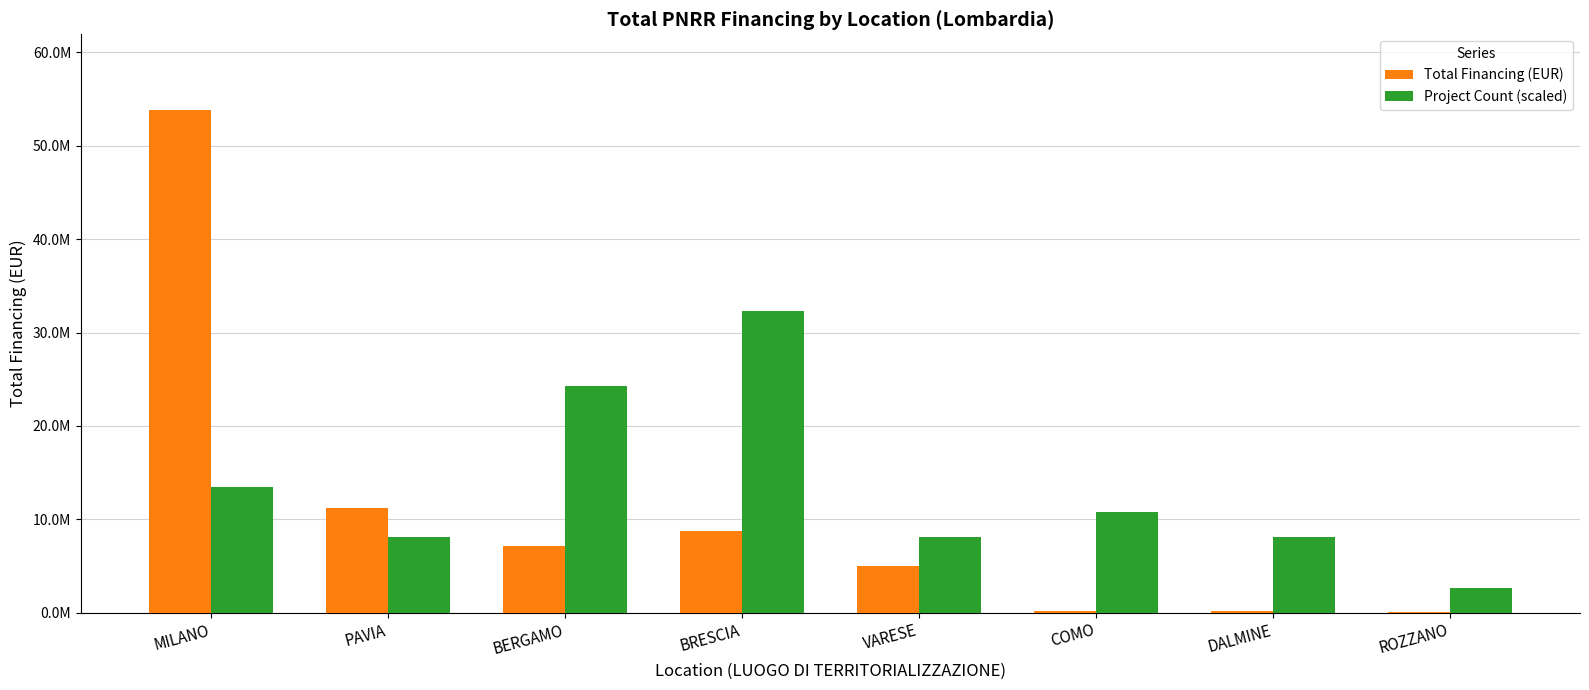

Is it true that Total Financing (EUR) equals 7136806.8 at BERGAMO?

True